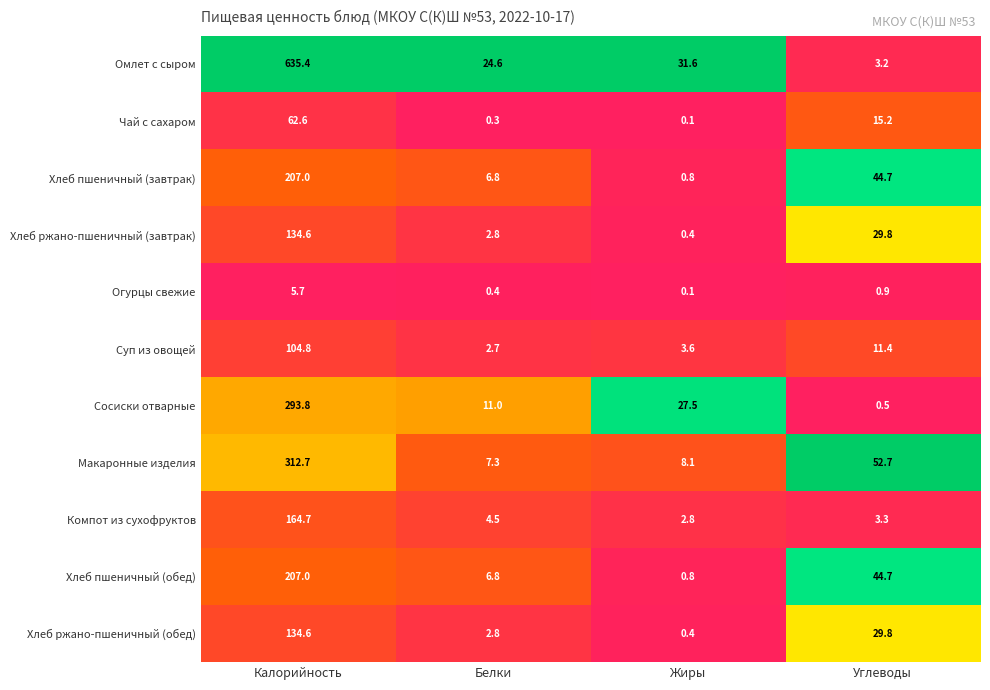

What is the spread (max minus min) of values at Калорийность?

629.7